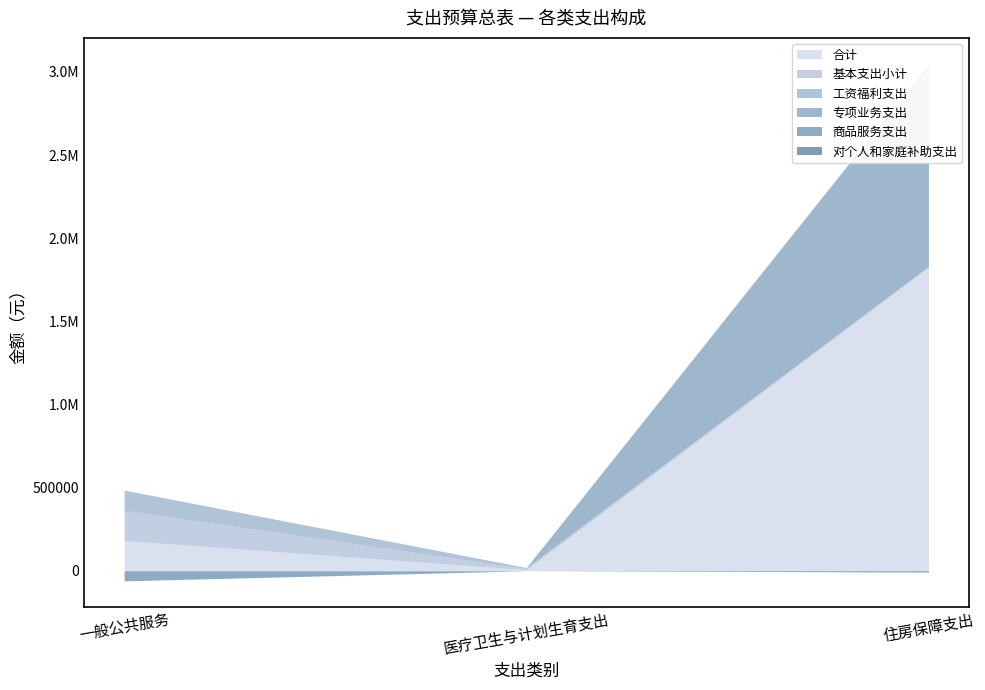

At 住房保障支出, list the series in order from largest to smallest.

合计, 专项业务支出, 基本支出小计, 对个人和家庭补助支出, 工资福利支出, 商品服务支出